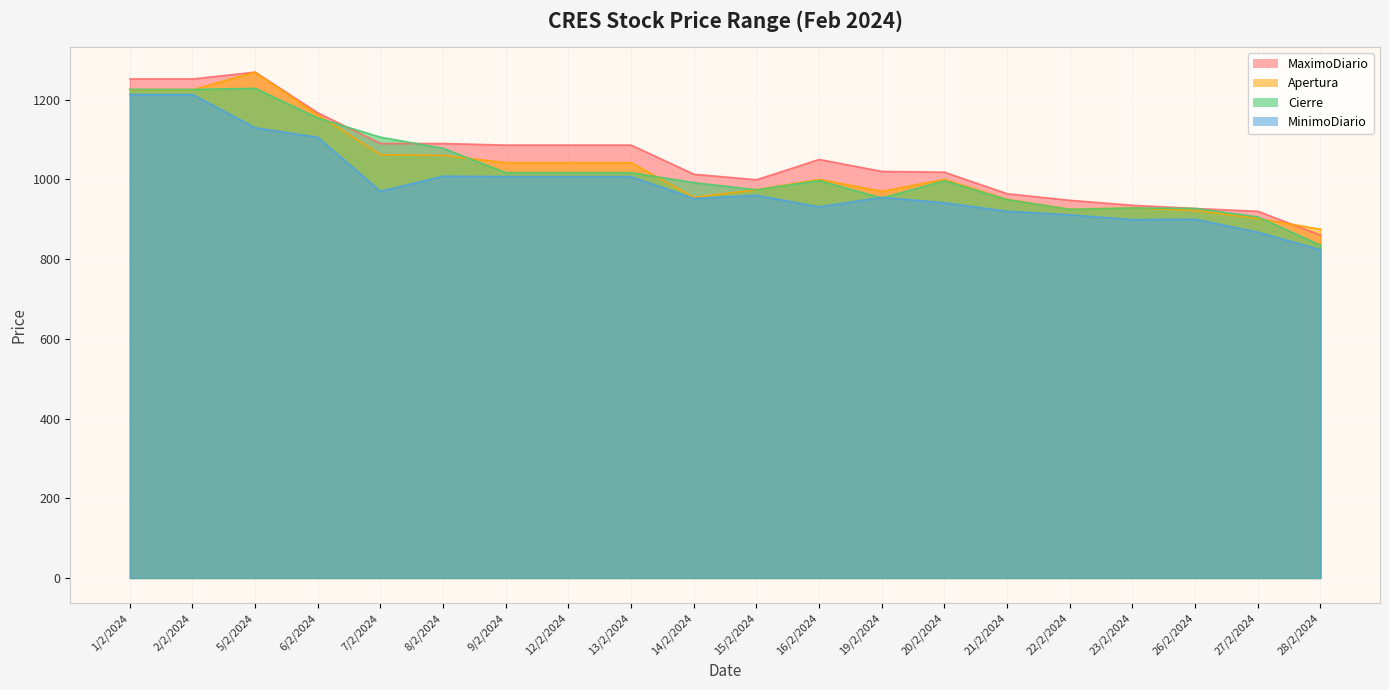

Rank the series at 16/2/2024 from highest to lowest value.

MaximoDiario, Apertura, Cierre, MinimoDiario